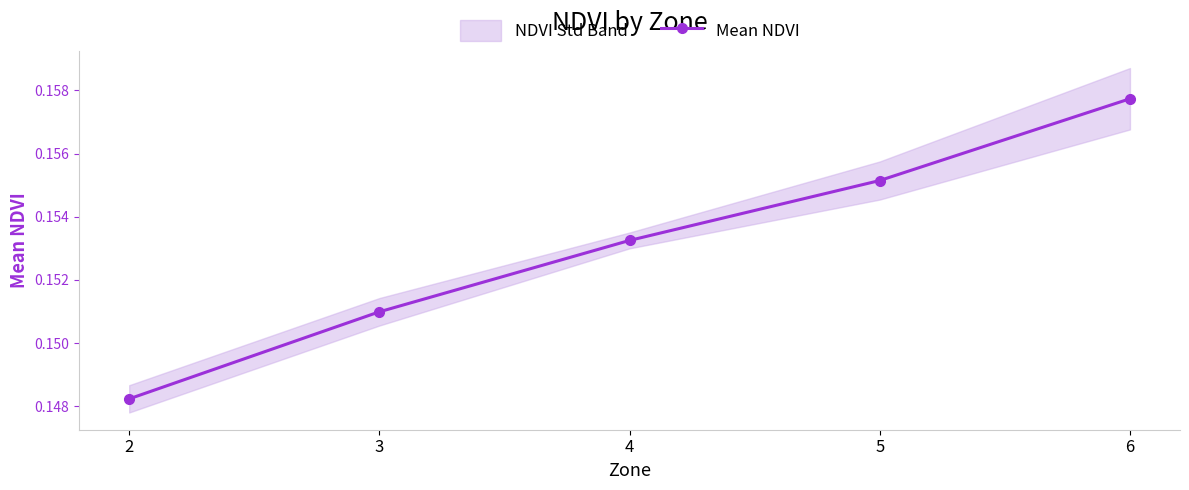

List the labels in order of value, smallest first.

2, 3, 4, 5, 6